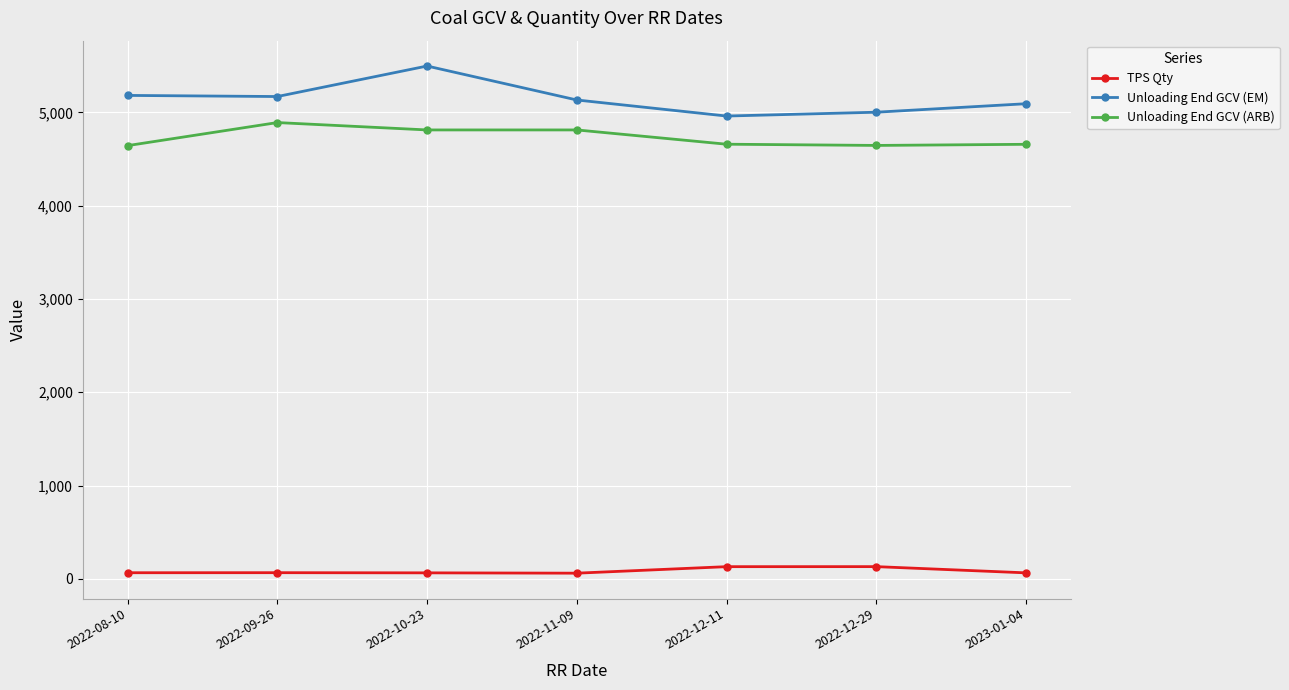

What is the value of the Unloading End GCV (EM) point at the 4th from the left?

5132.0